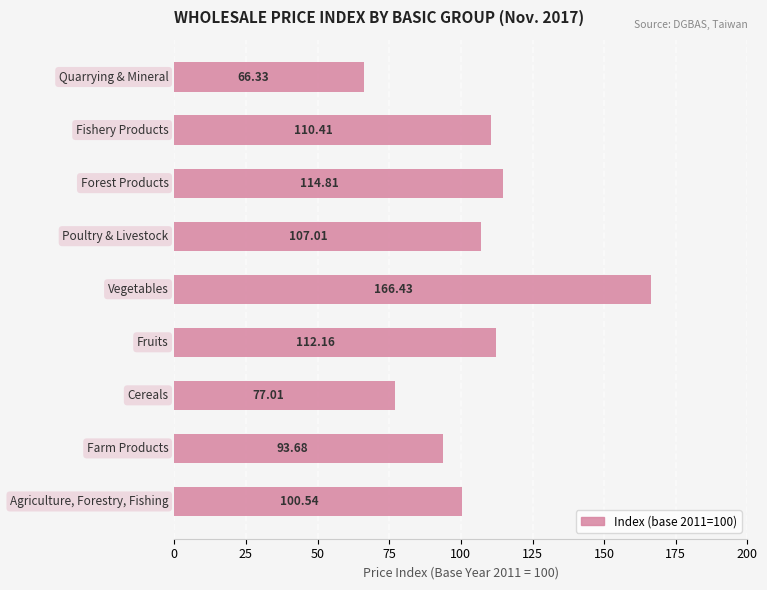

What is the sum of all values?

948.4